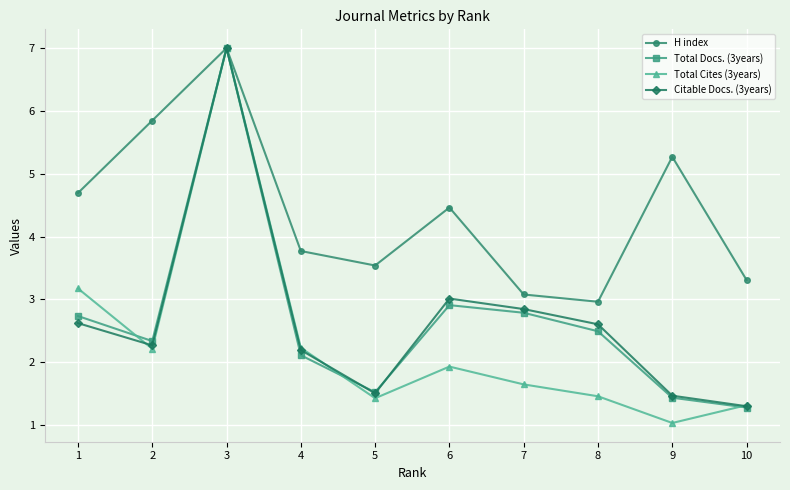

True or false: Total Cites (3years) has a value of 0.3 at 5.

False